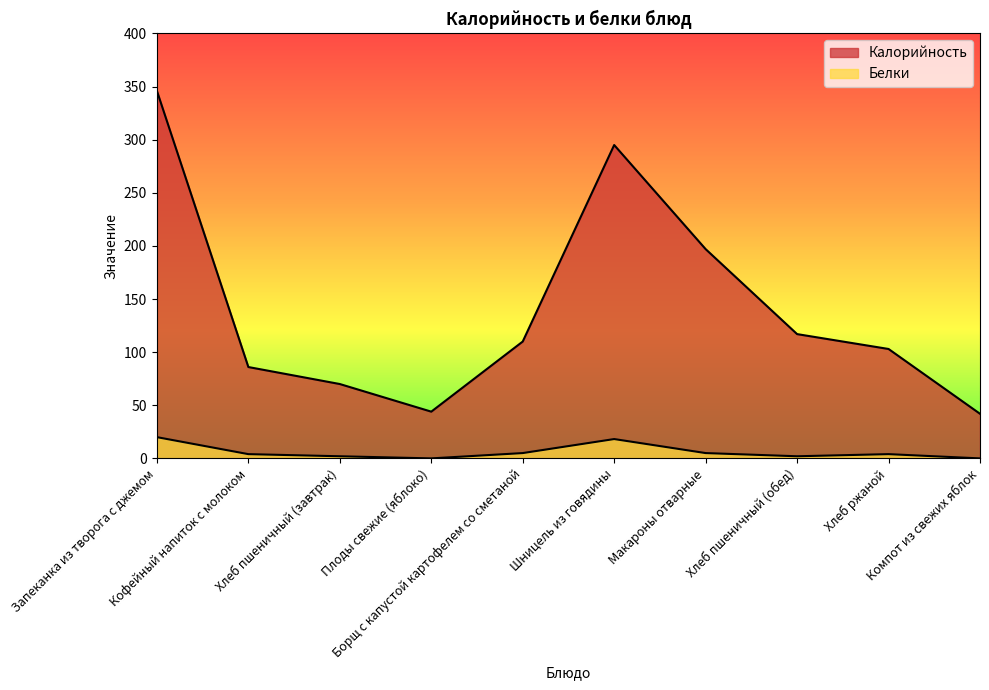

What are all the series names shown in the legend?

Калорийность, Белки